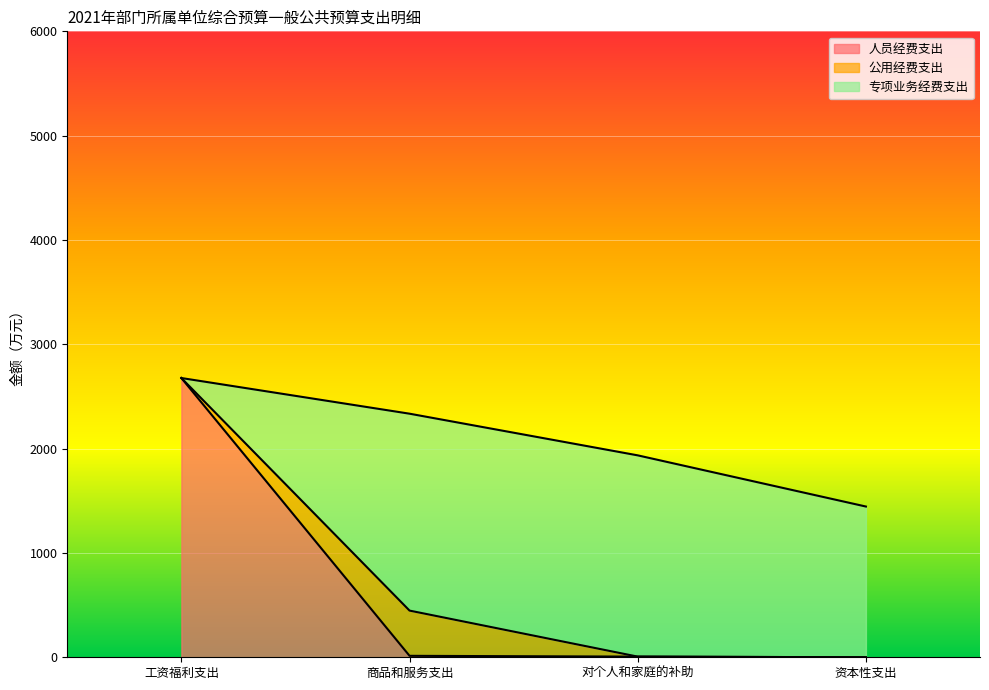

True or false: 合计 and 人员经费支出 intersect in this chart.

False